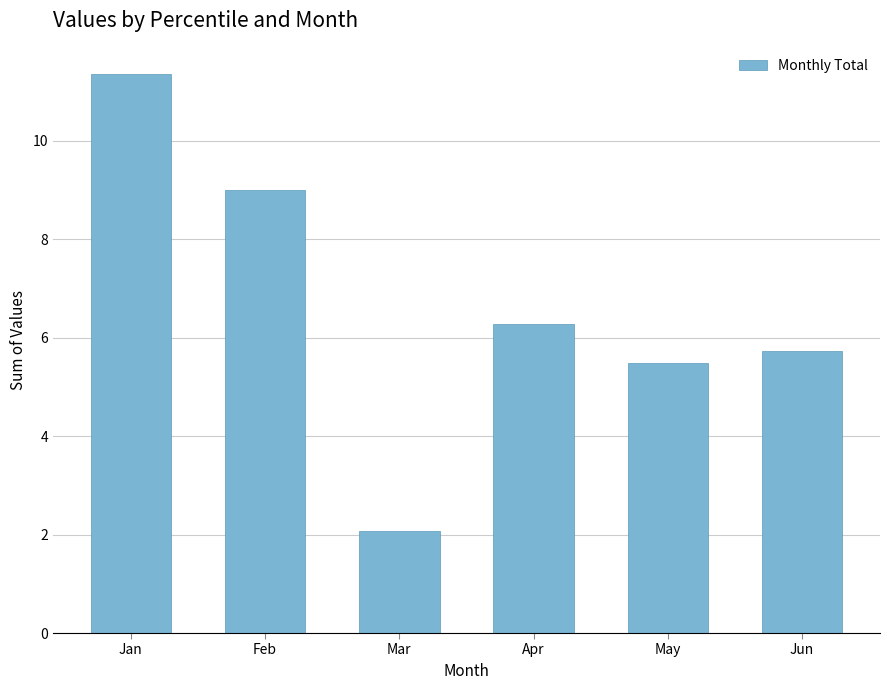

Are the bars grouped side by side (vs. stacked)?

No